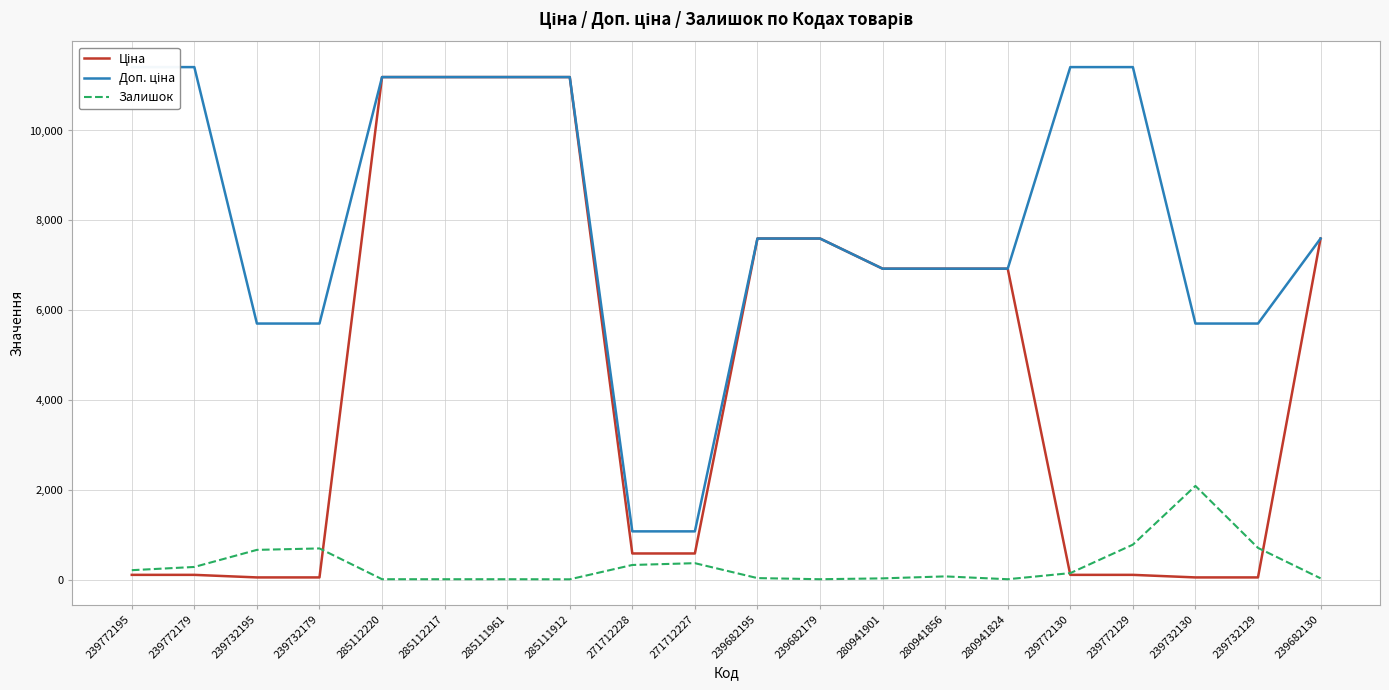

What is the label of the 6th point from the left?

285112217